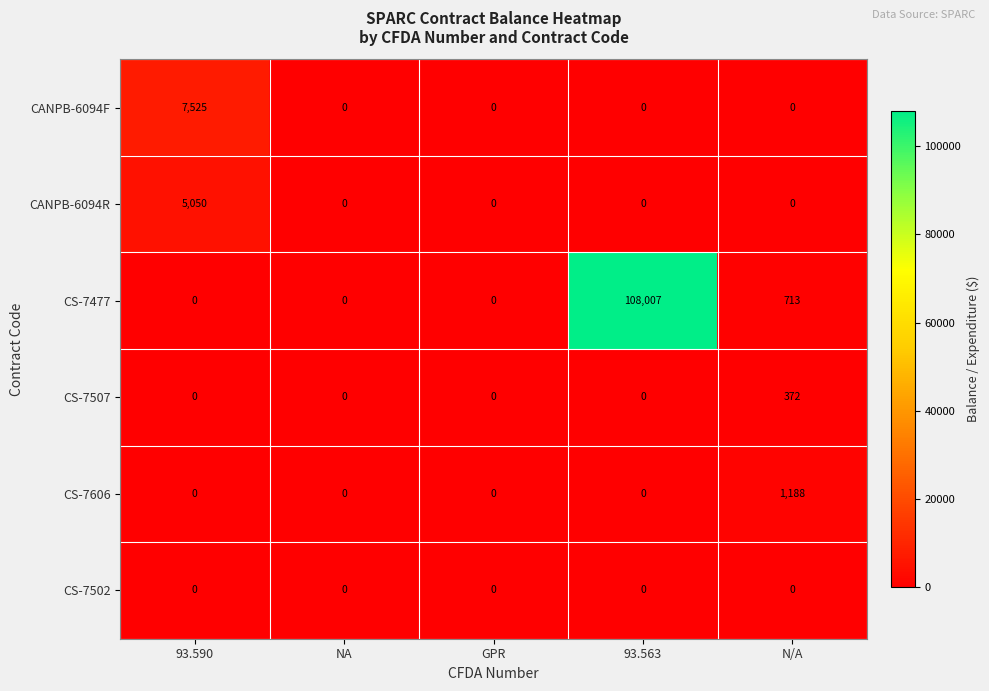

Reading left to right, list all the values displayed in this chart.

CANPB-6094F: 93.590=7525	NA=0	GPR=0	93.563=0	N/A=0
CANPB-6094R: 93.590=5050	NA=0	GPR=0	93.563=0	N/A=0
CS-7477: 93.590=0	NA=0	GPR=0	93.563=108007	N/A=713
CS-7507: 93.590=0	NA=0	GPR=0	93.563=0	N/A=372
CS-7606: 93.590=0	NA=0	GPR=0	93.563=0	N/A=1188
CS-7502: 93.590=0	NA=0	GPR=0	93.563=0	N/A=0